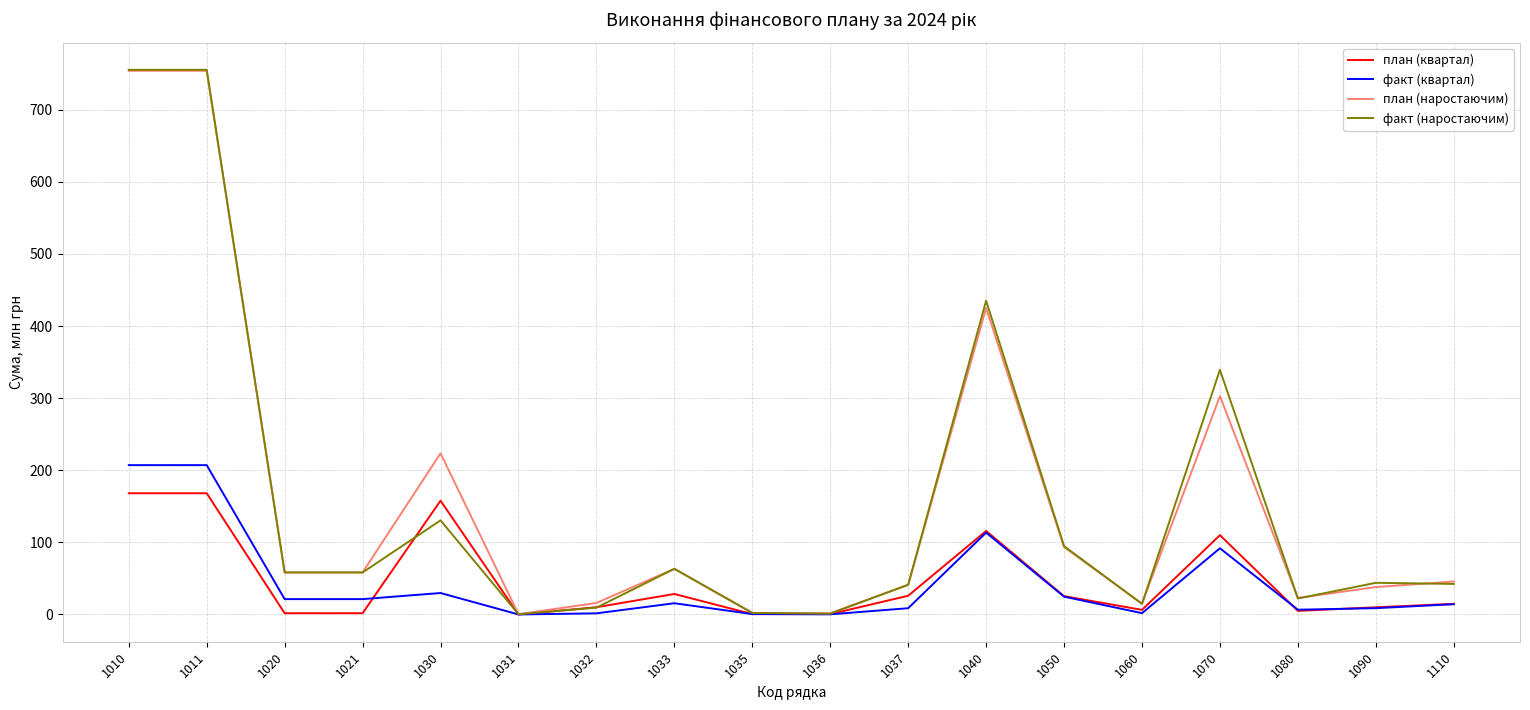

What is the sum of all план (квартал) values?

850.7